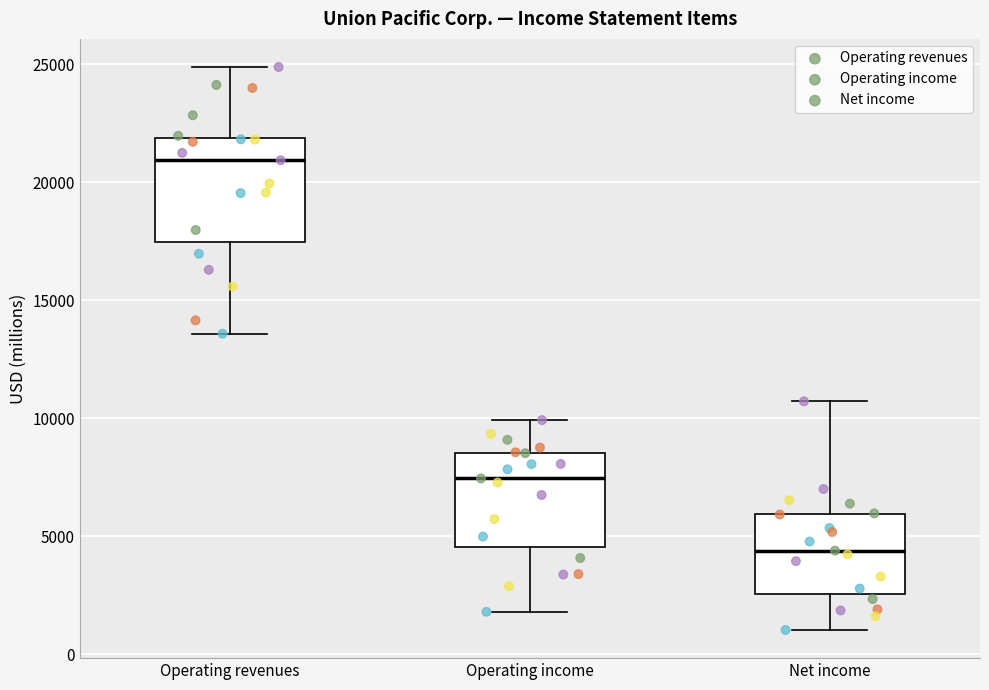

Reading left to right, read every box against the y-axis: the position of its median line, the range the box covers, and the ends of its whiskers. The values are not printed on the chart, so give them approximately, as read against the axis.

Operating revenues: median 21000, box 17500 to 22000, whiskers 13500 to 25000
Operating income: median 7500, box 4500 to 8500, whiskers 2000 to 10000
Net income: median 4500, box 2500 to 6000, whiskers 1000 to 10500